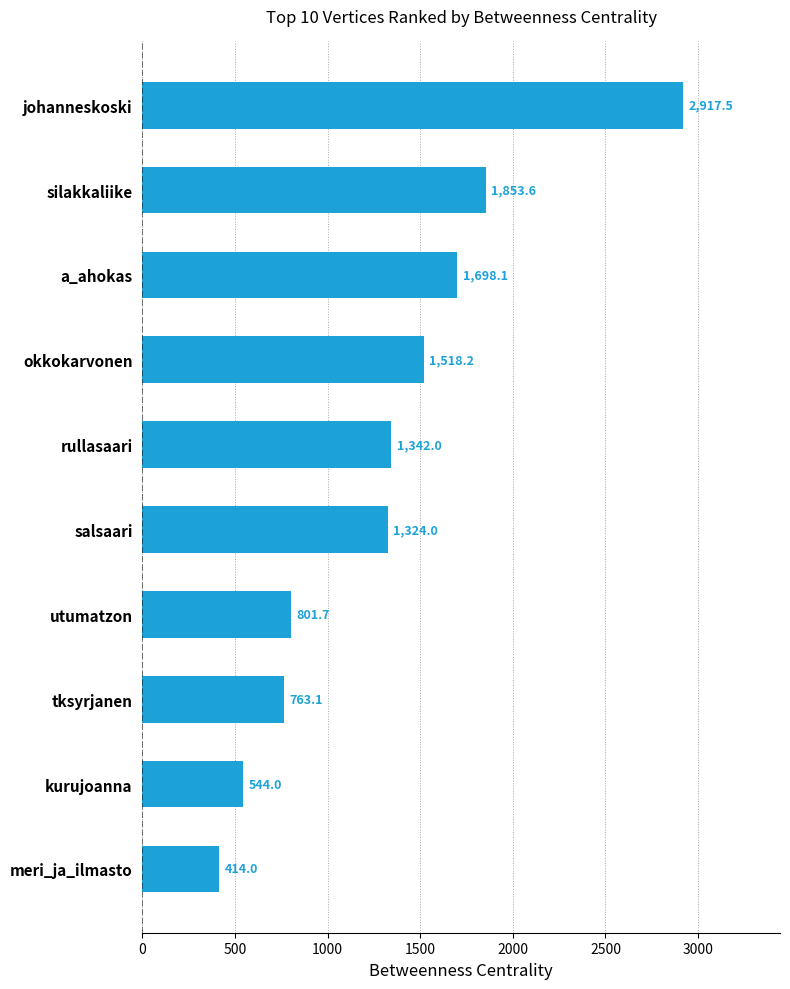

The value at silakkaliike is 1853.6. True or false?

True